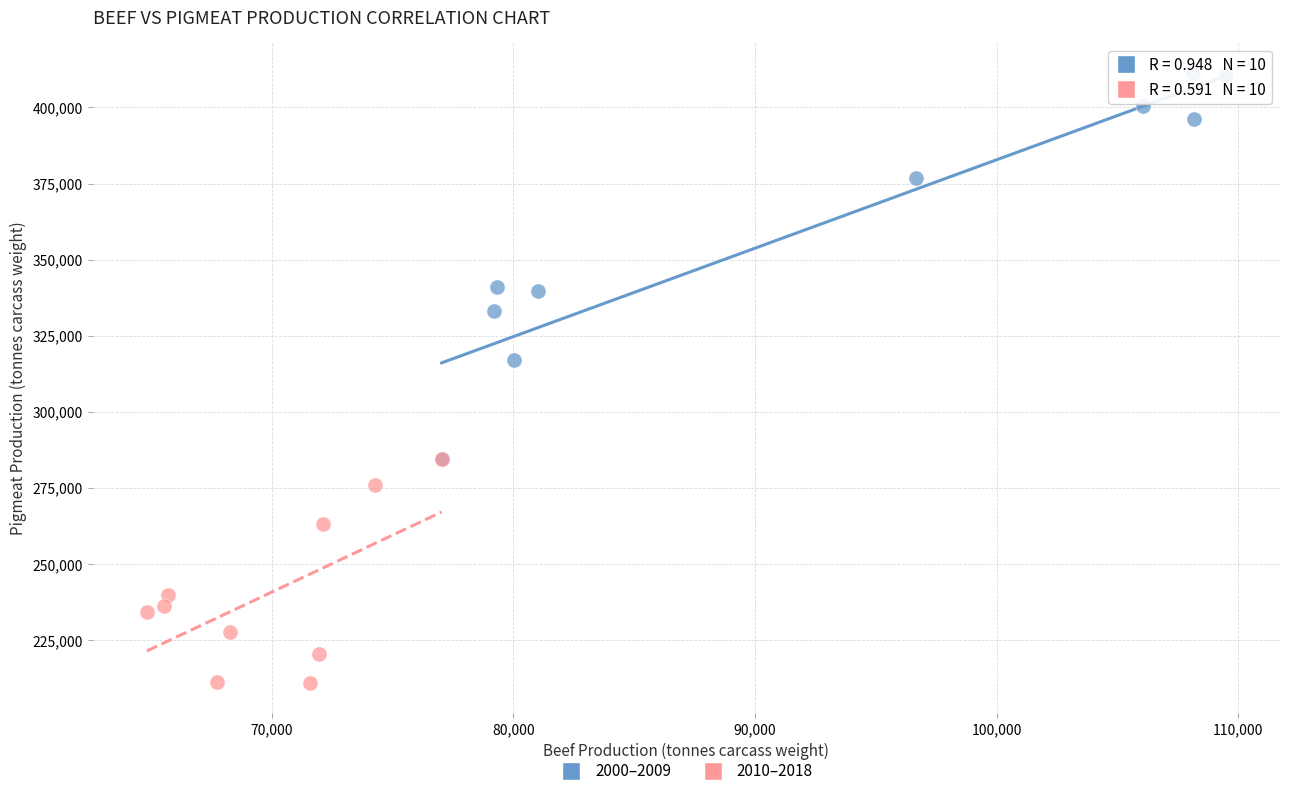

Which series has the largest Y range (max minus min)?

2000–2009